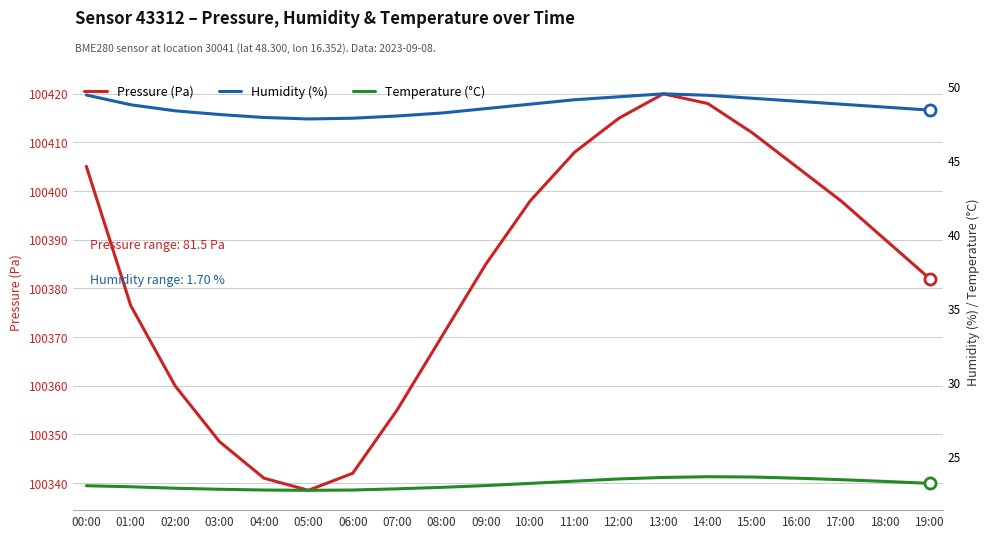

Which has a higher value, 11:00 or 08:00?

11:00